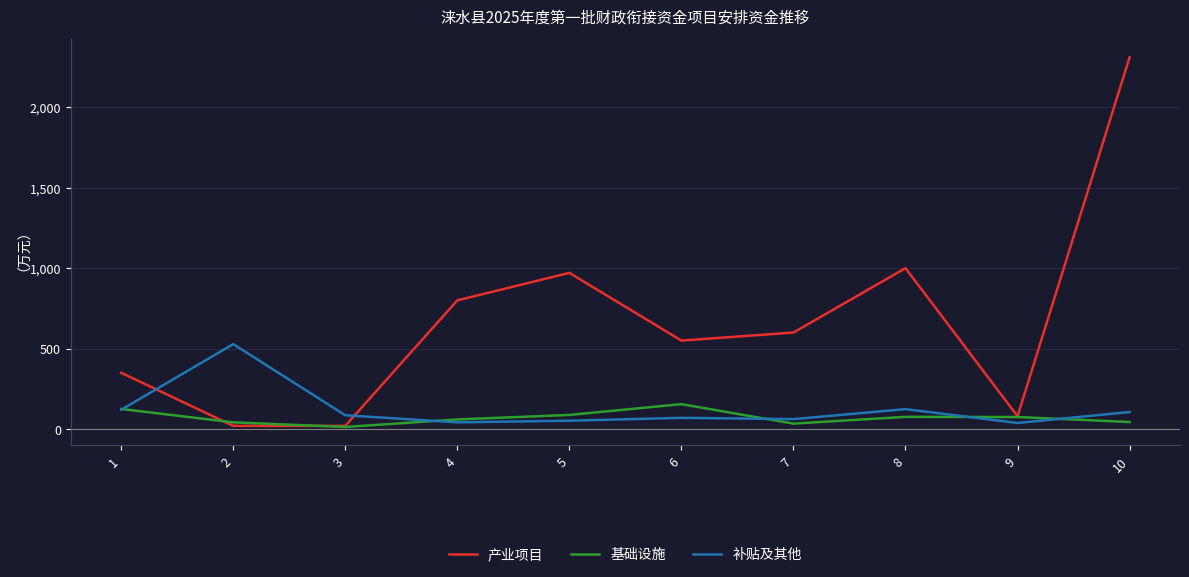

Rank the series by their maximum value, from lowest to highest.

基础设施, 补贴及其他, 产业项目